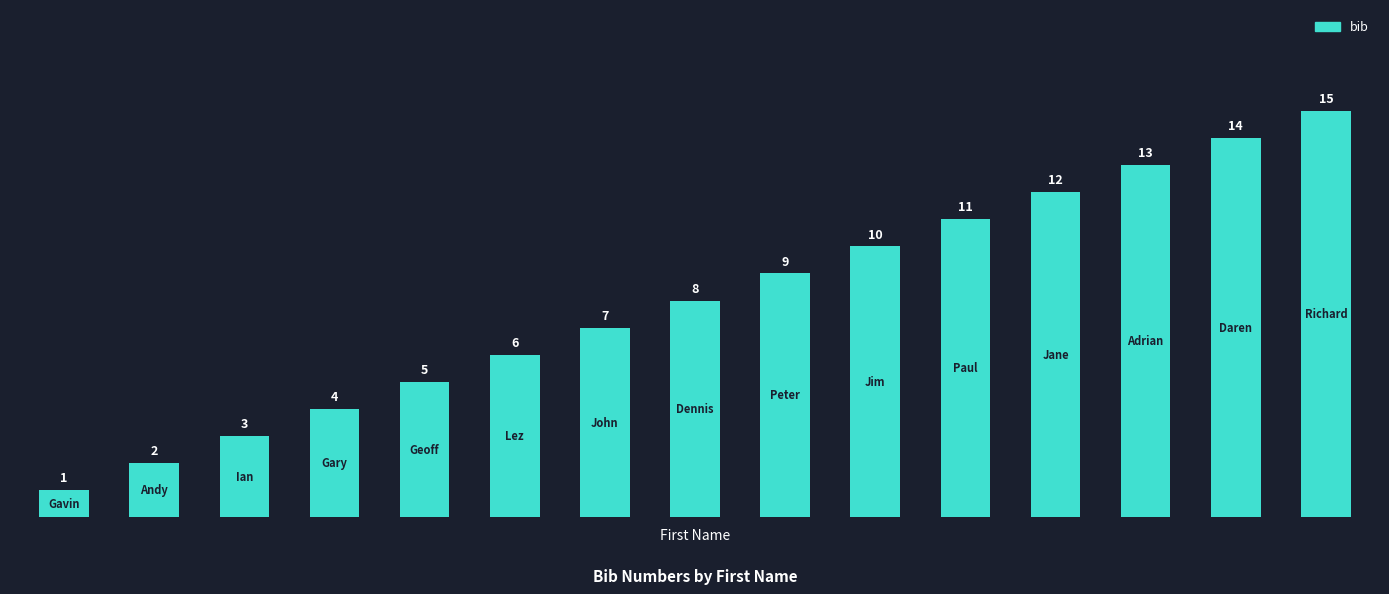

What is the value of the 7th bar from the left?

7